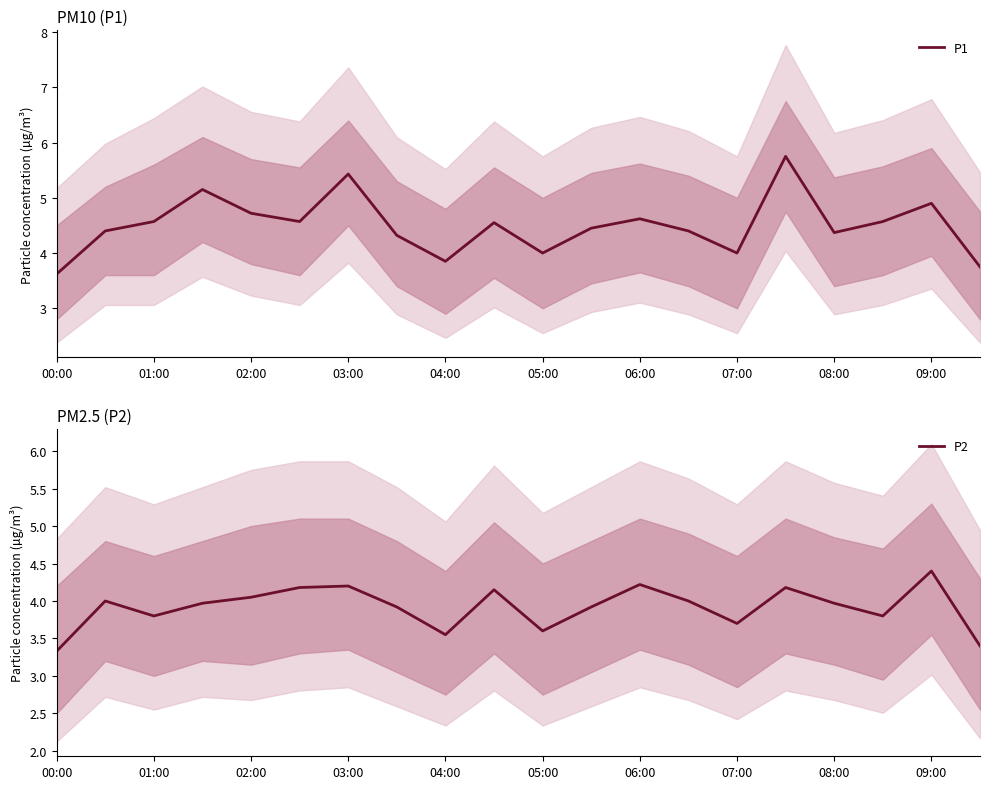

True or false: P2 and P1 intersect in this chart.

False